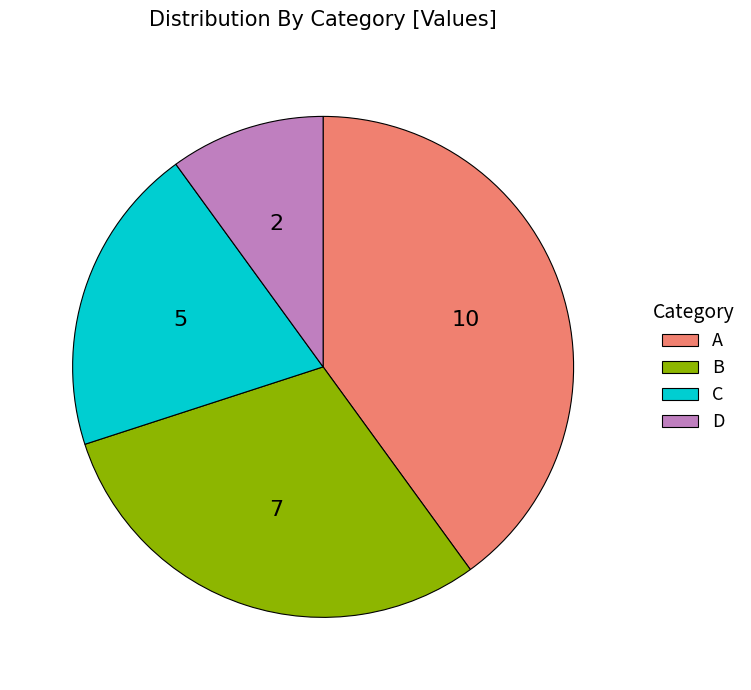

Rank the categories by value from lowest to highest.

D, C, B, A